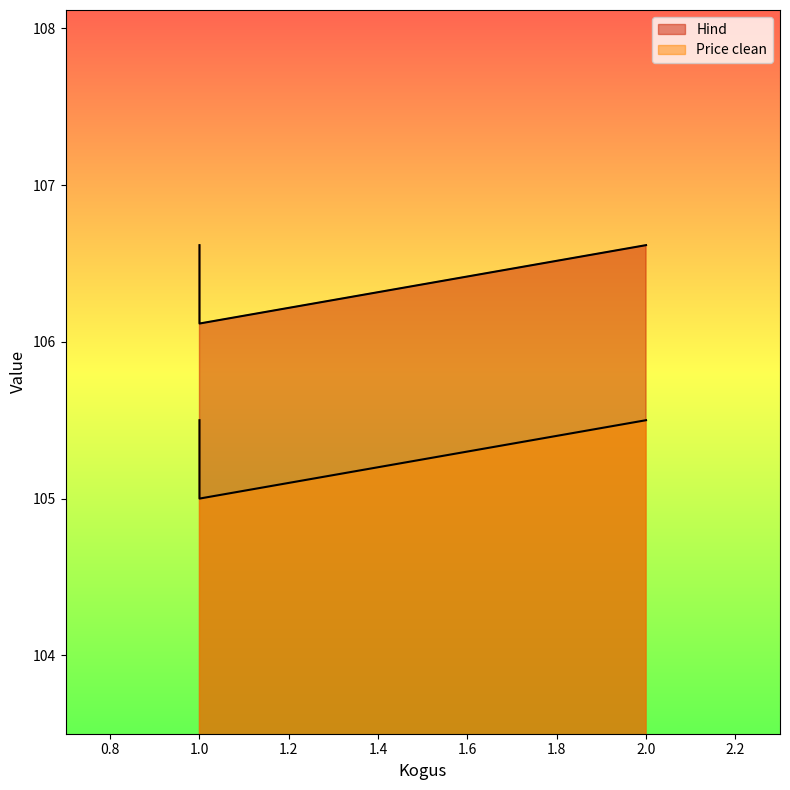

What is the approximate value of Hind at 1.0?

106.1